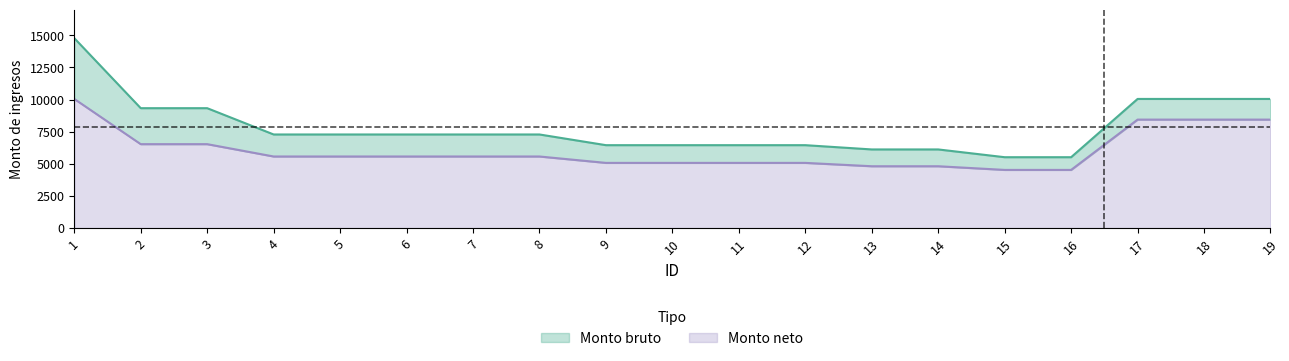

Which series changed the most between 5 and 15?

Monto bruto